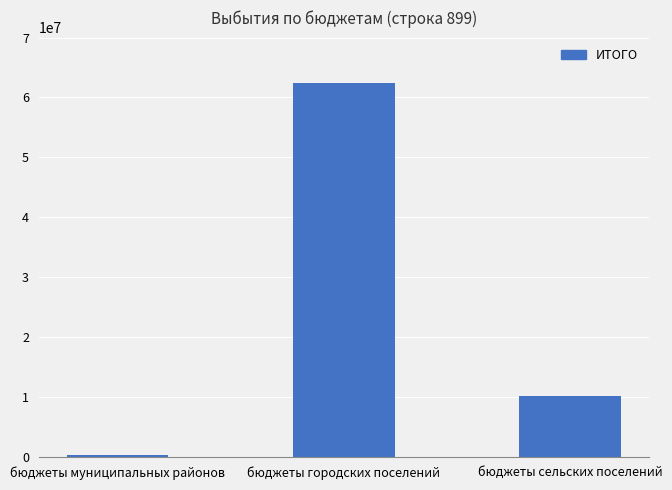

List the labels in order of value, largest first.

бюджеты городских поселений, бюджеты сельских поселений, бюджеты муниципальных районов